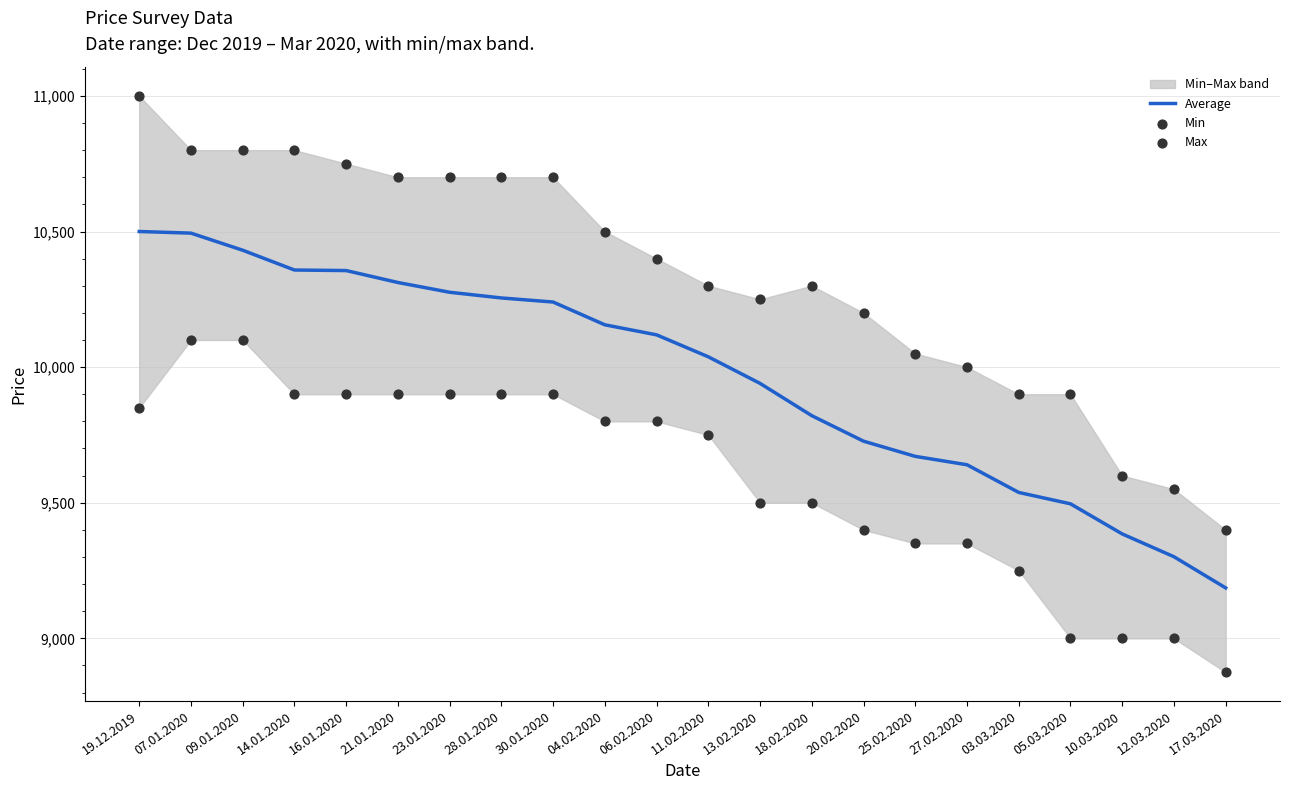

At which category is the sum across all series the highest?

07.01.2020